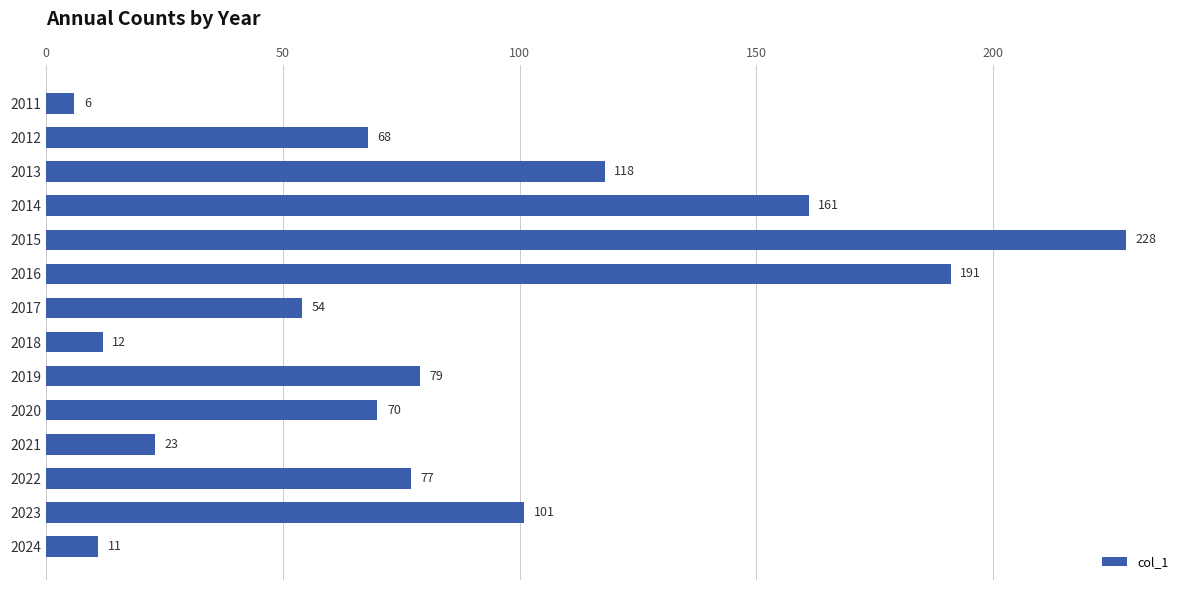

What is the value of the 4th bar from the top?

161